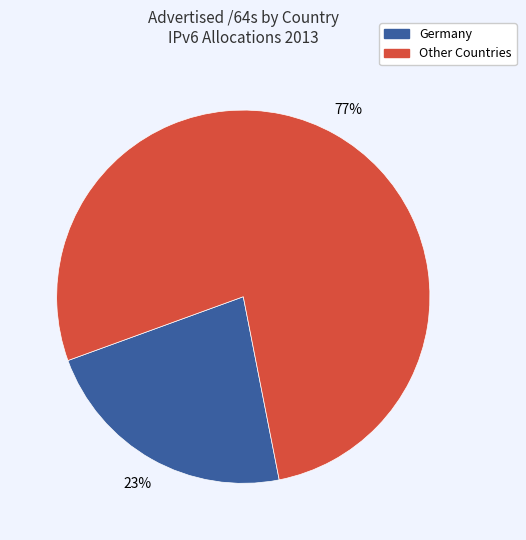

To the nearest percent, what is the average slice percentage?

50%